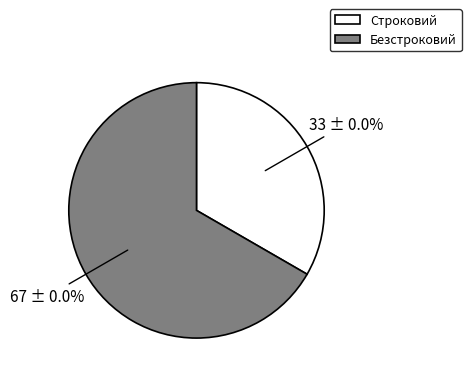

What percentage is NOT represented by Строковий?

66.7%